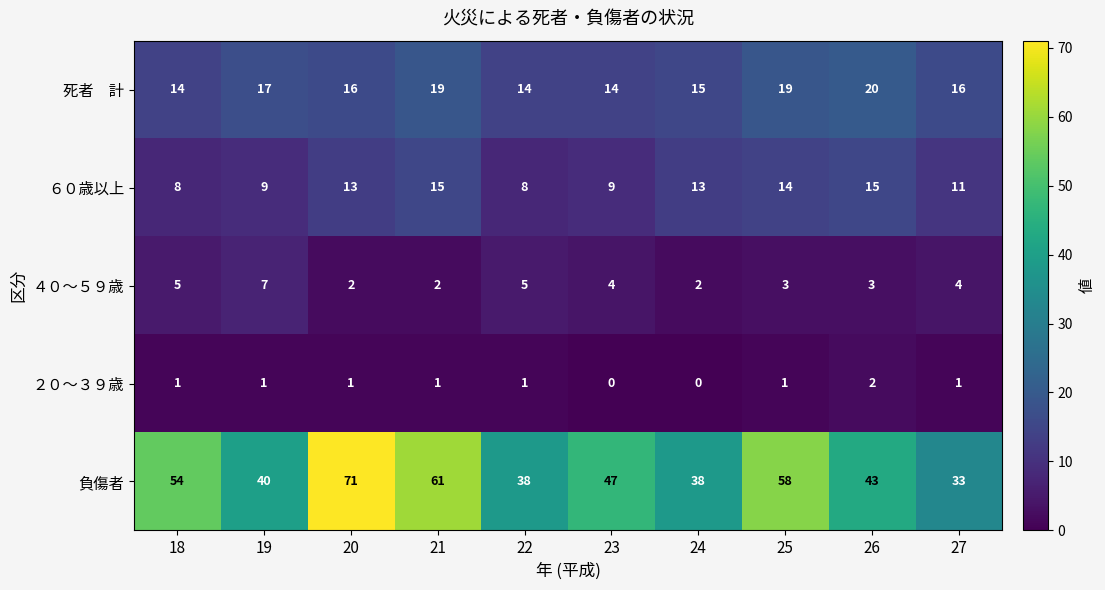

Count the ４０～５９歳 values in the range 2 to 5.

9